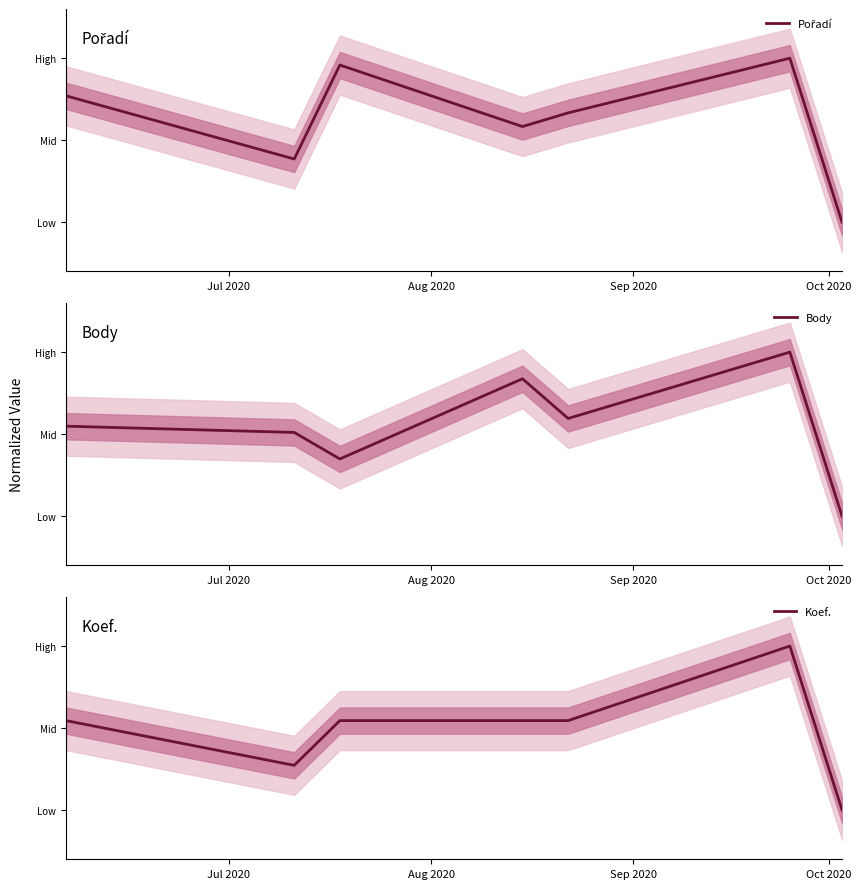

True or false: Koef. has a value of 0.3 at Aug 2020.

True